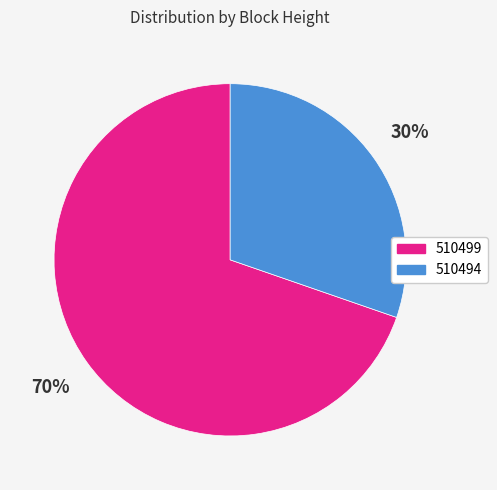

Which has a higher value, 510494 or 510499?

510499